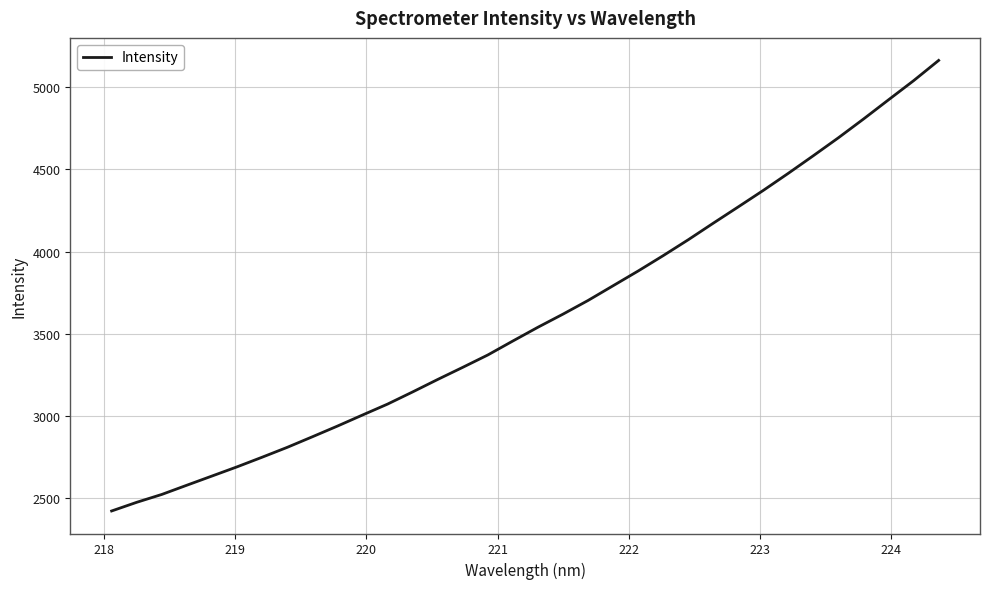

What is the smallest value displayed?

2422.7